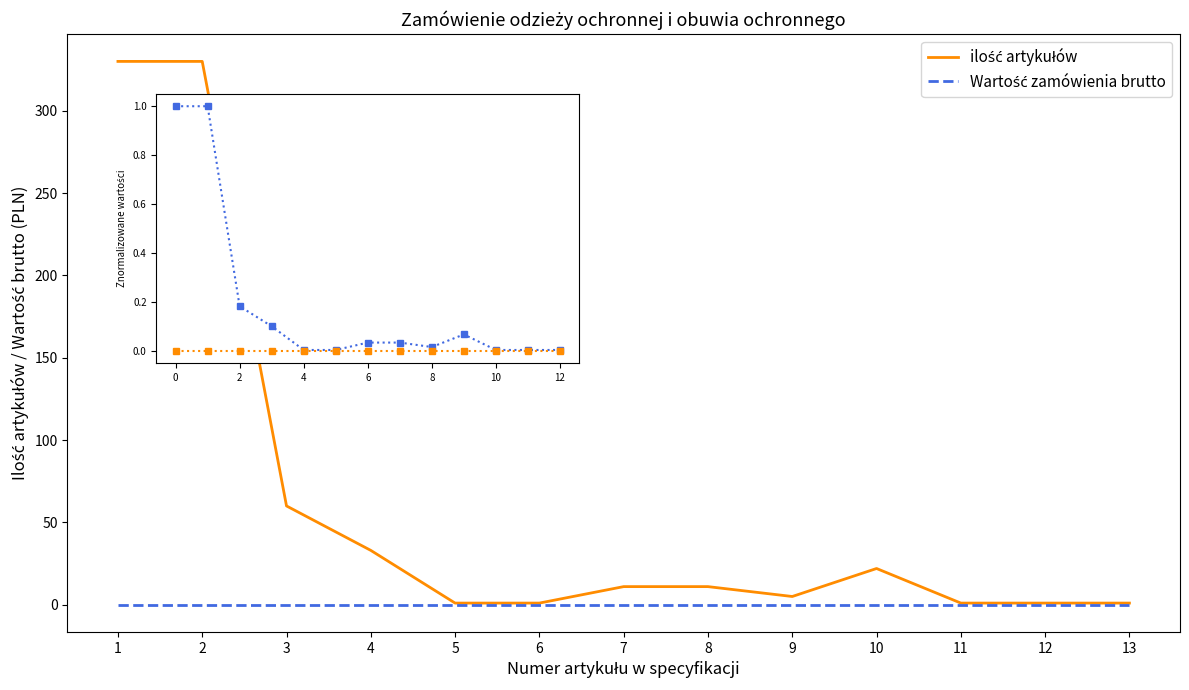

What is the maximum value shown in the chart?

330